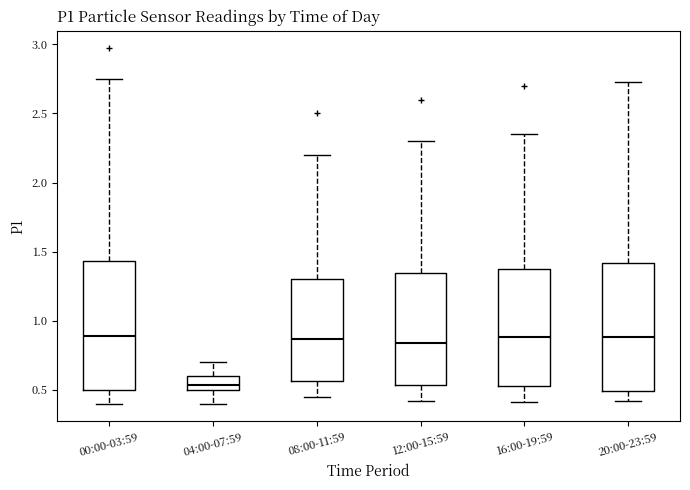

Where does the lower whisker of the box for 08:00-11:59 end on the y-axis? The values are not printed on the chart, so give them approximately, as read against the axis.

0.45